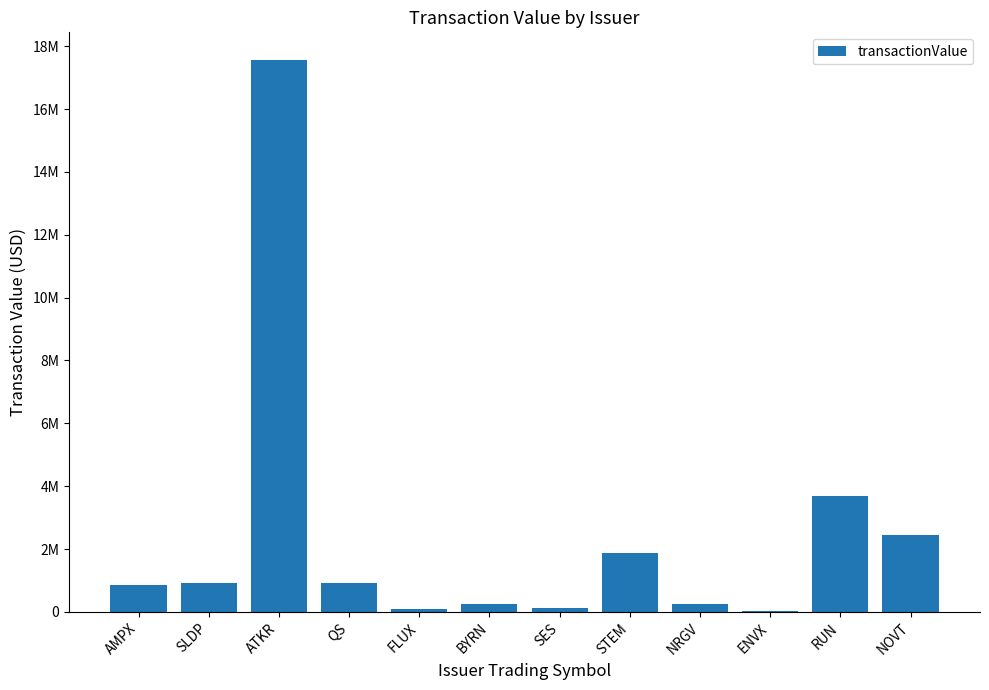

Is it true that the value at ATKR is 17561578?

True